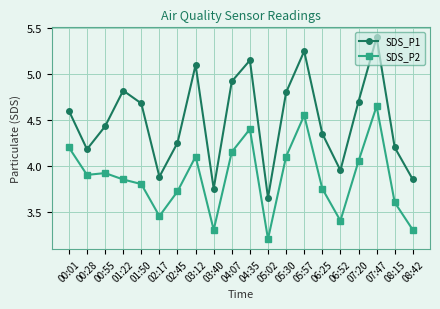

What is the approximate value of SDS_P2 at 03:12?

4.1